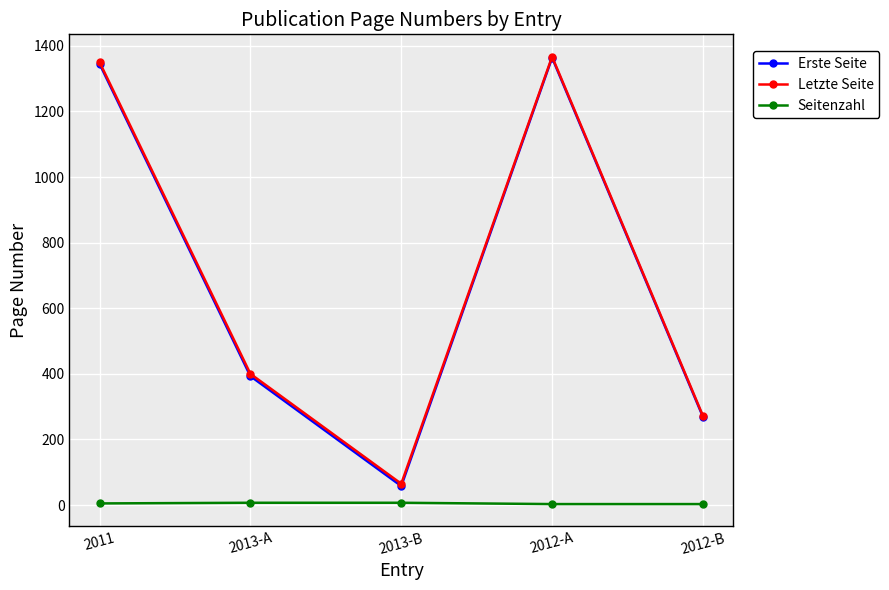

True or false: Erste Seite has a value of 438 at 2012-B.

False